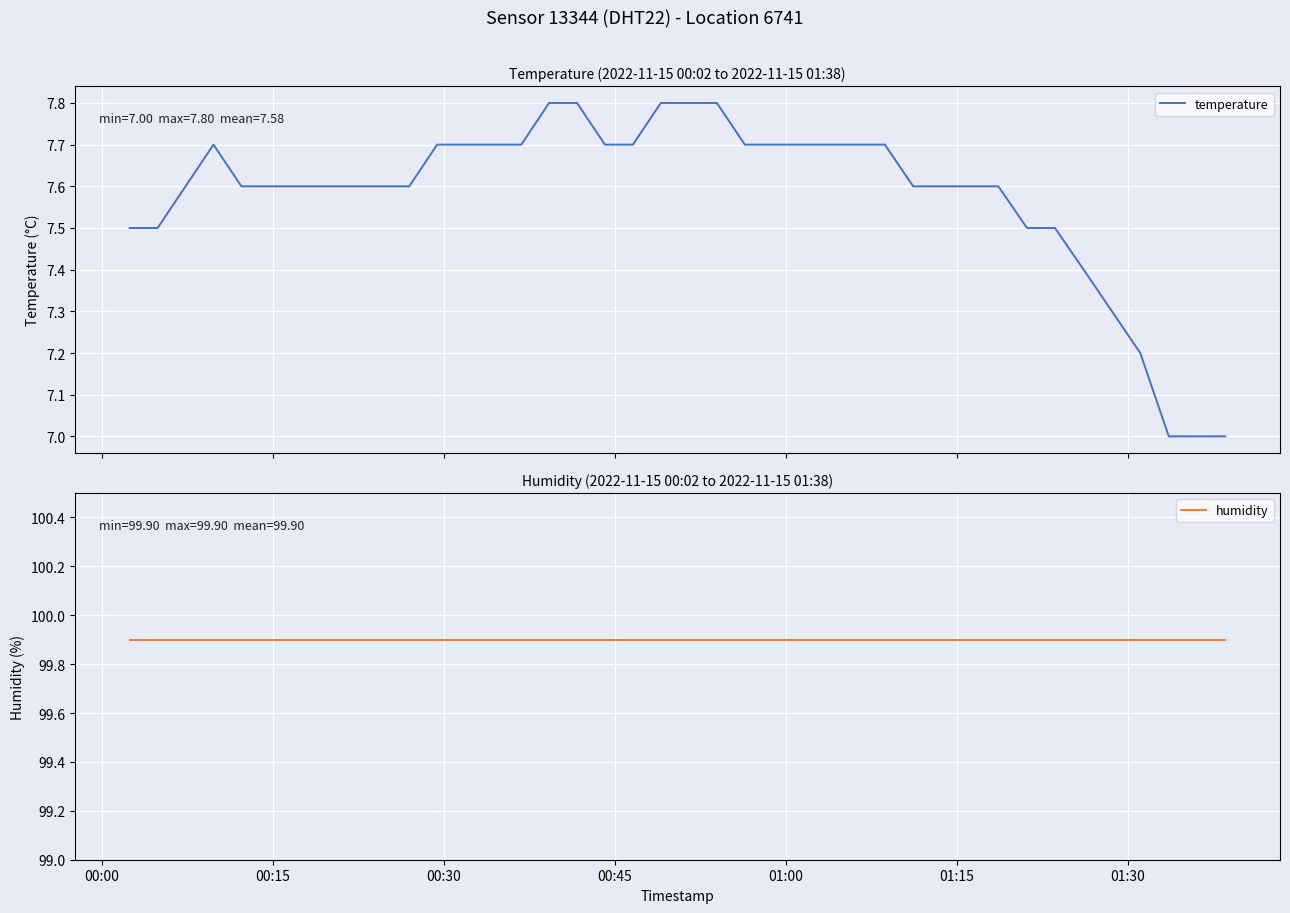

What is the lowest value of the temperature series?

7.0